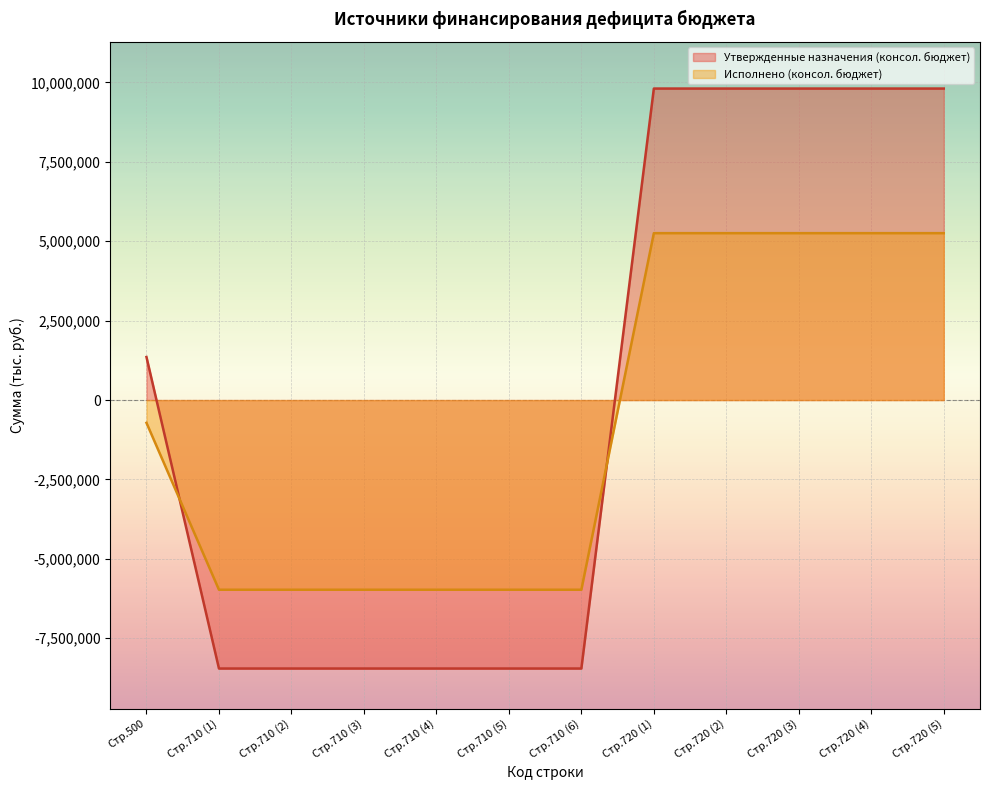

What is the value of the Утвержденные назначения (консол. бюджет) point at the 12th from the left?

9809400.0